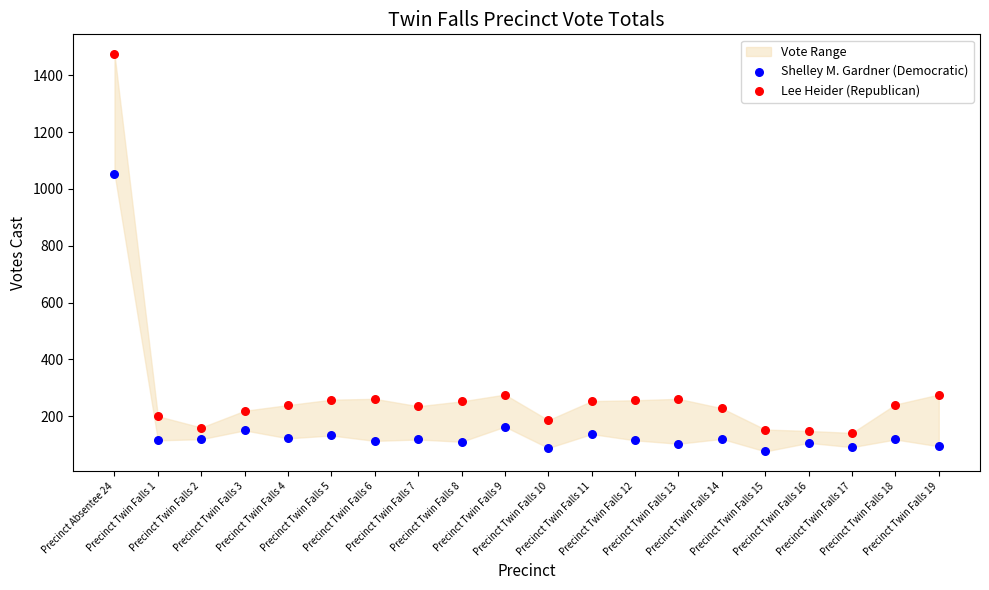

Which series contains the highest Y value?

Lee Heider (Republican)